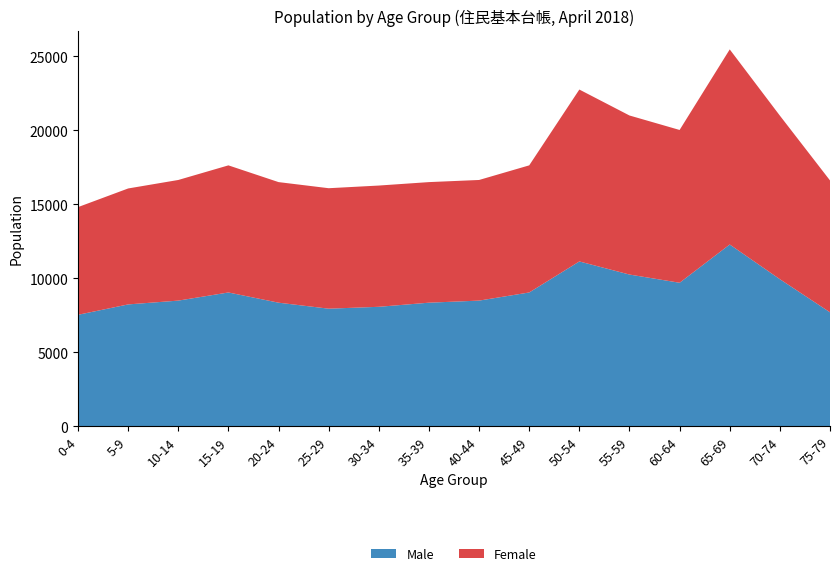

Reading left to right, transcribe all the data shown in this chart.

Male: 7522	8224	8482	9032	8341	7936	8063	8341	8482	9032	11130	10244	9689	12276	9930	7691
Female: 7283	7842	8158	8596	8155	8147	8200	8155	8158	8596	11626	10757	10333	13194	11062	8918
Total: 14805	16066	16640	17628	16496	16083	16263	16496	16640	17628	22756	21001	20022	25470	20992	16609